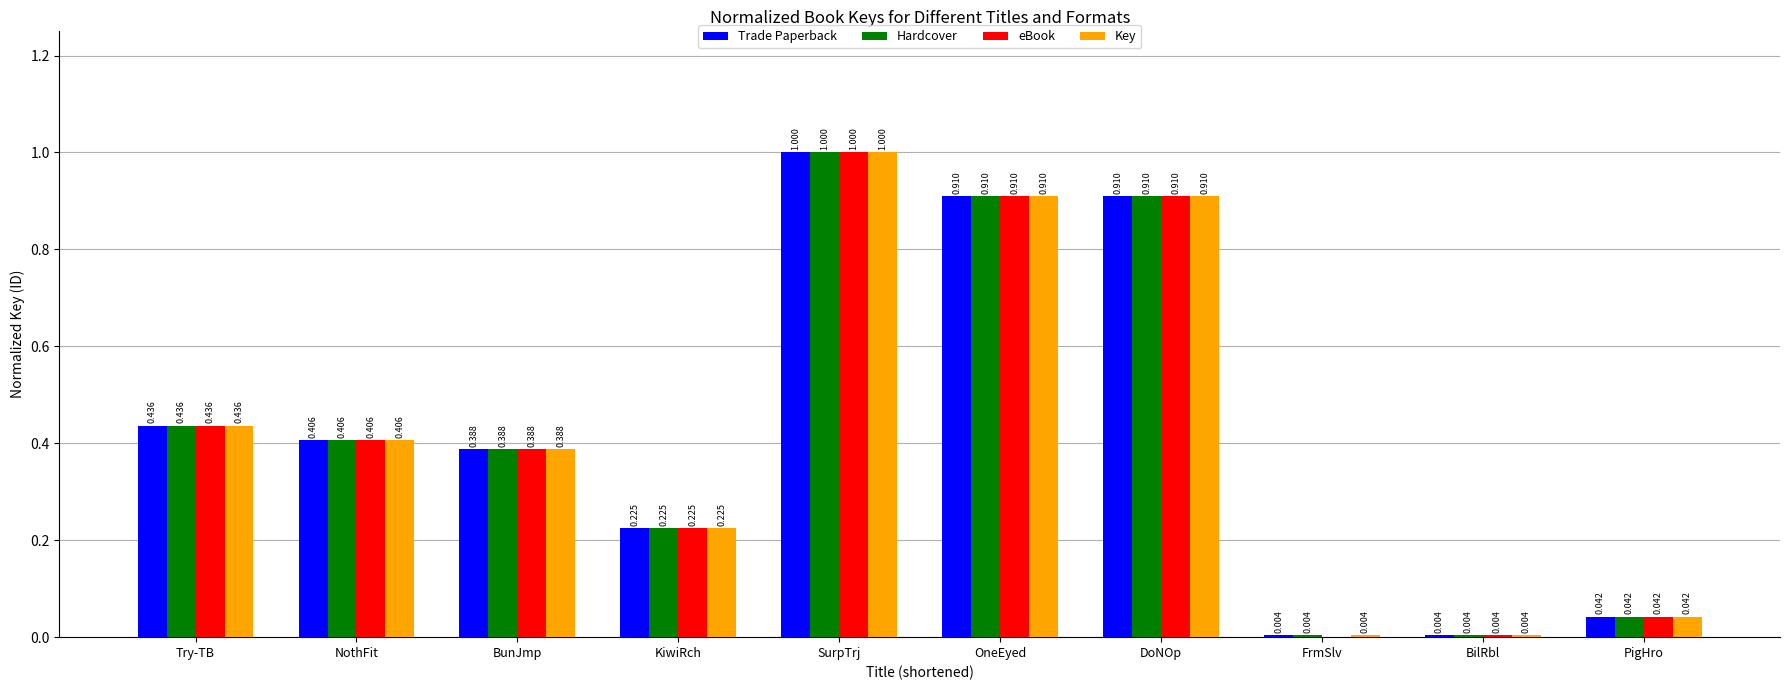

Which category has the highest value in the Key series?

SurpTrj